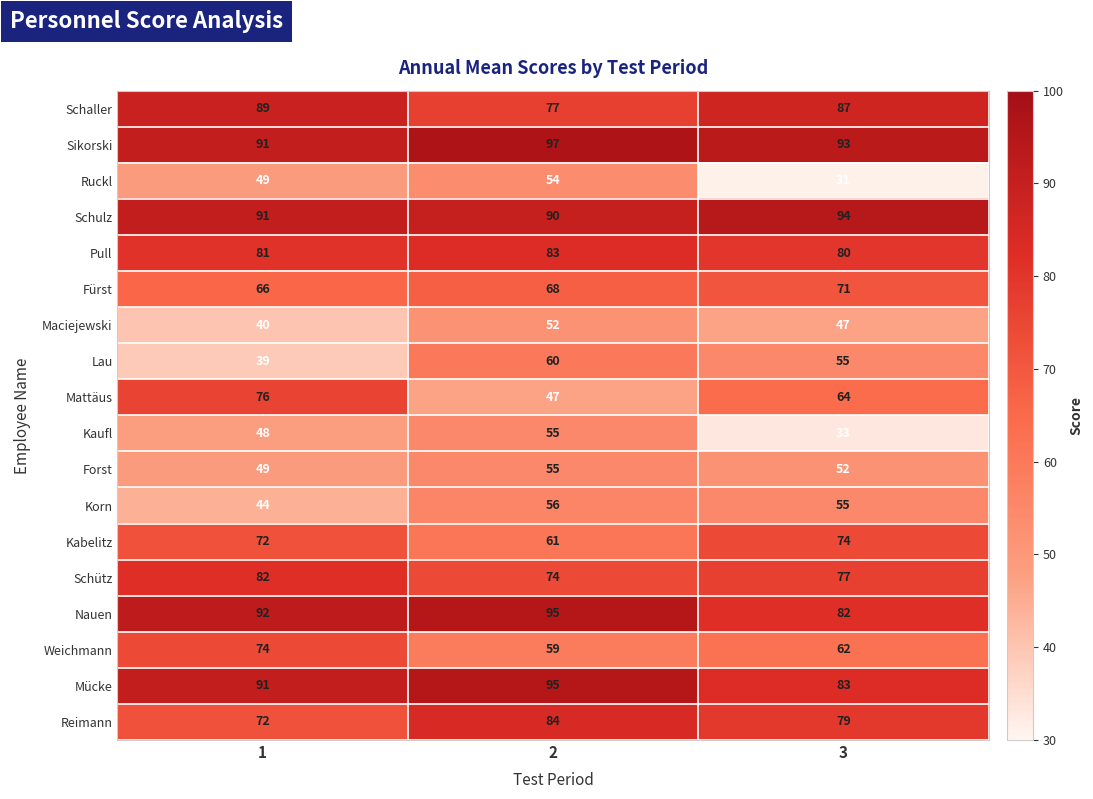

What is the sum of all Forst values?

156